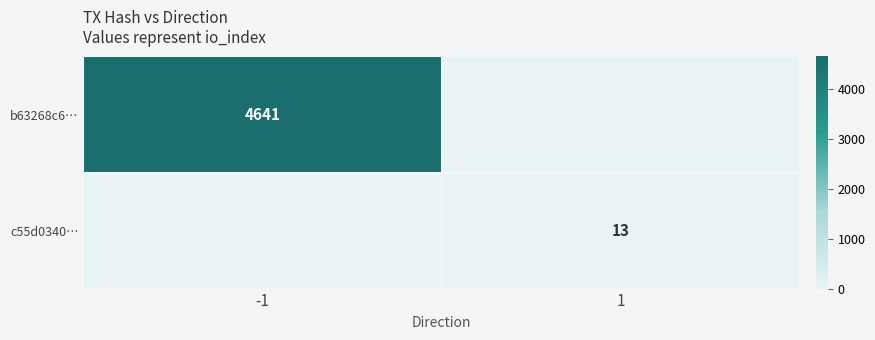

The b63268c6… series shows 4641 at -1. True or false?

True